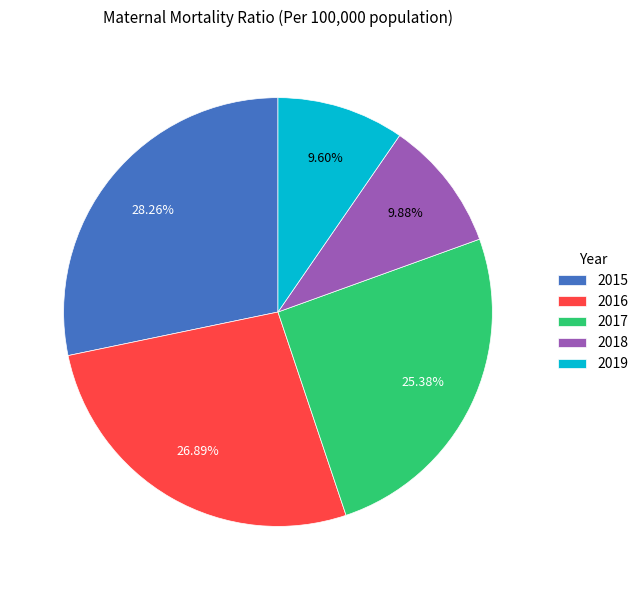

Which slice is the largest?

2015